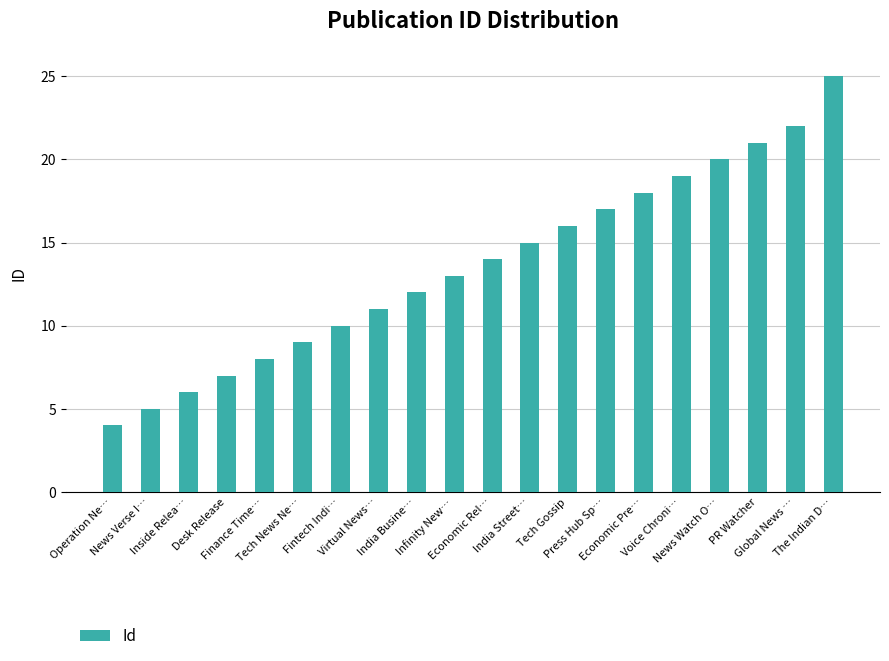

Between News Verse I… and Desk Release, which is larger?

Desk Release